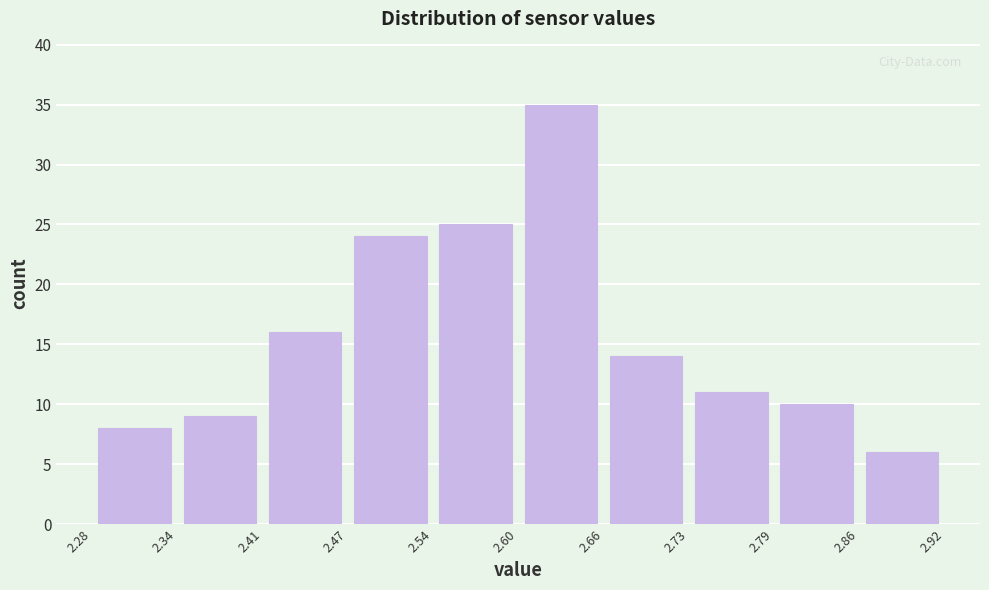

What is the height of the bar covering 2.47 to 2.54 on the x-axis? The values are not printed on the chart, so give them approximately, as read against the axis.

24